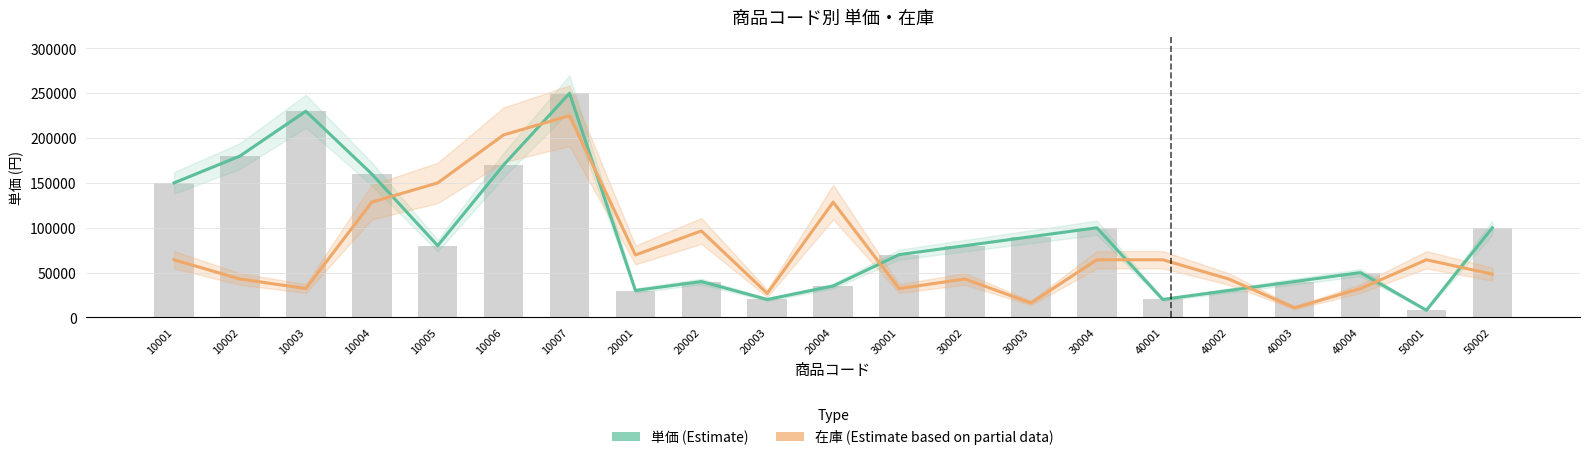

Reading left to right, list all the values displayed in this chart.

単価 (Estimate): 150000.0	180000.0	230000.0	160000.0	80000.0	170000.0	250000.0	30000.0	40000.0	20000.0	35000.0	70000.0	80000.0	90000.0	100000.0	20000.0	30000.0	40000.0	50000.0	8000.0	100000.0
在庫 (Estimate based on partial data): 64285.7	42857.1	32142.9	128571.4	150000.0	203571.4	225000.0	69642.9	96428.6	26785.7	128571.4	32142.9	42857.1	16071.4	64285.7	64285.7	42857.1	10714.3	32142.9	64285.7	48214.3